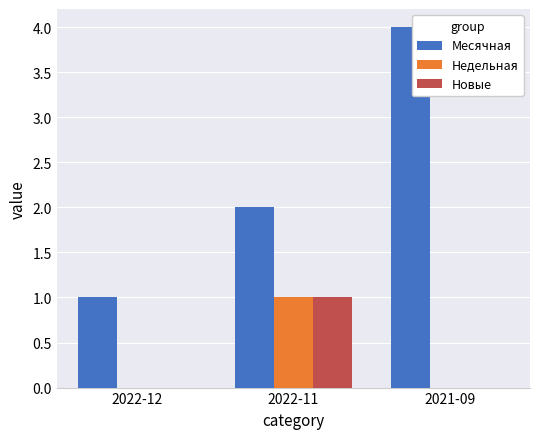

Reading left to right, extract all data points from this chart.

Месячная: 2022-12=1	2022-11=2	2021-09=4
Недельная: 2022-12=0	2022-11=1	2021-09=0
Новые: 2022-12=0	2022-11=1	2021-09=0